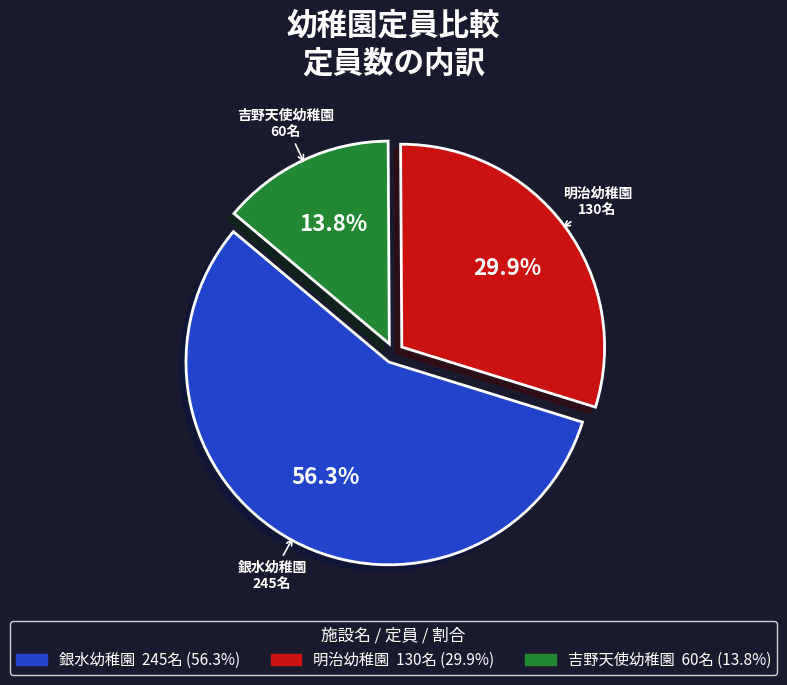

Do 銀水幼稚園 and 吉野天使幼稚園 together represent more than half of the pie?

Yes